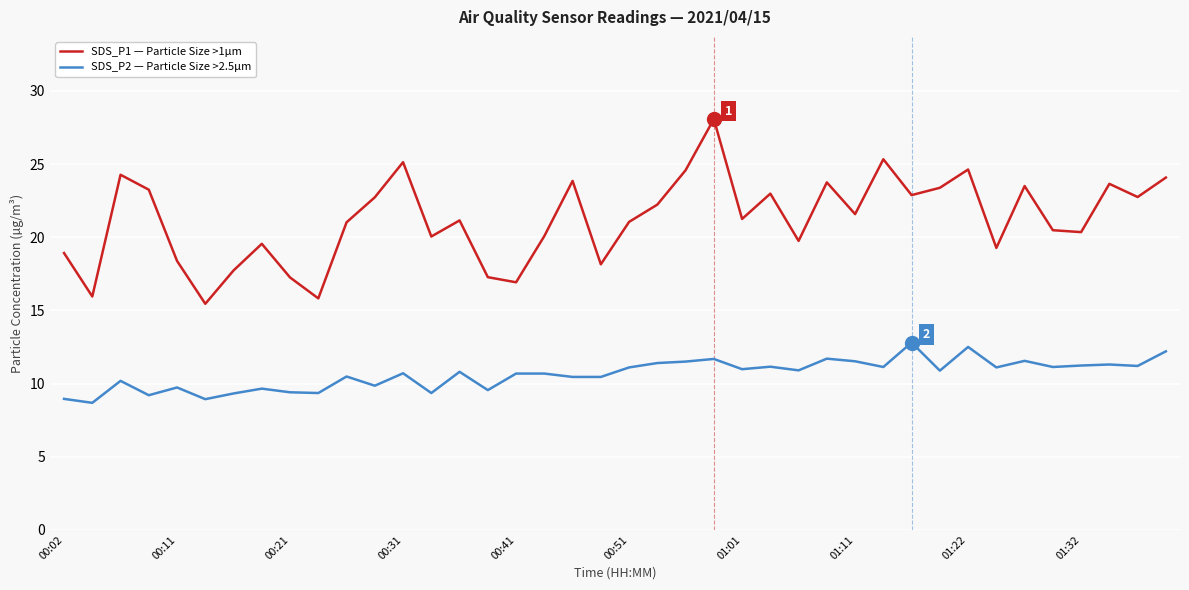

List the series in order of their peak value, lowest first.

SDS_P2 — Particle Size >2.5µm, SDS_P1 — Particle Size >1µm